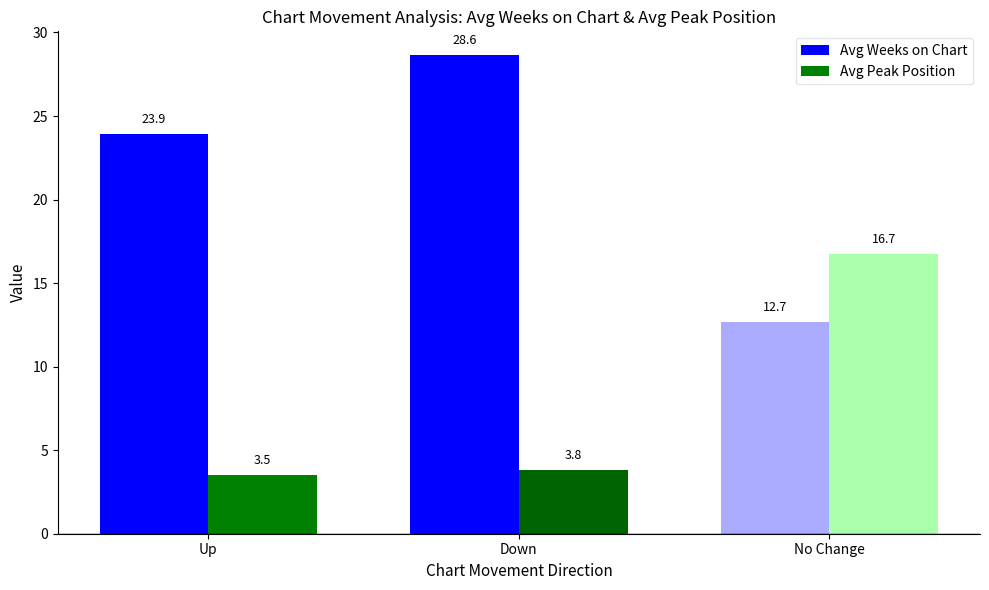

What is the highest value of the Avg Peak Position series?

16.7